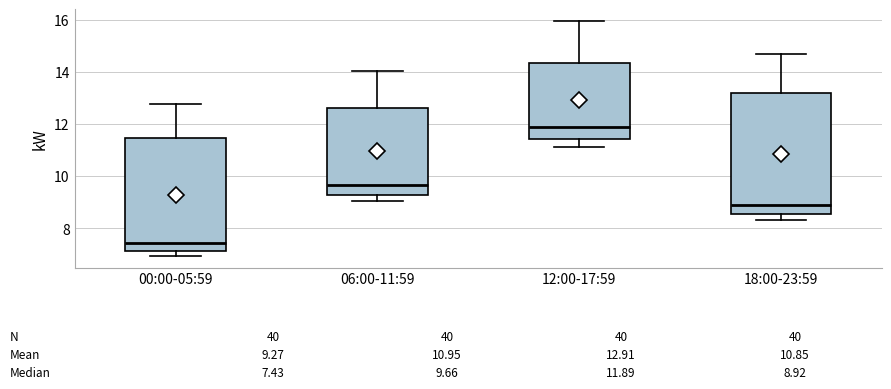

Which box is the tallest, from its lower edge to its upper edge?

18:00-23:59